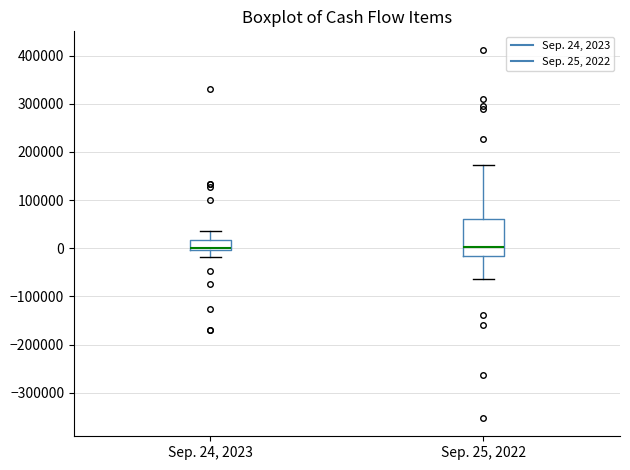

Where is the lower edge of the box for Sep. 24, 2023 on the y-axis? The values are not printed on the chart, so give them approximately, as read against the axis.

0